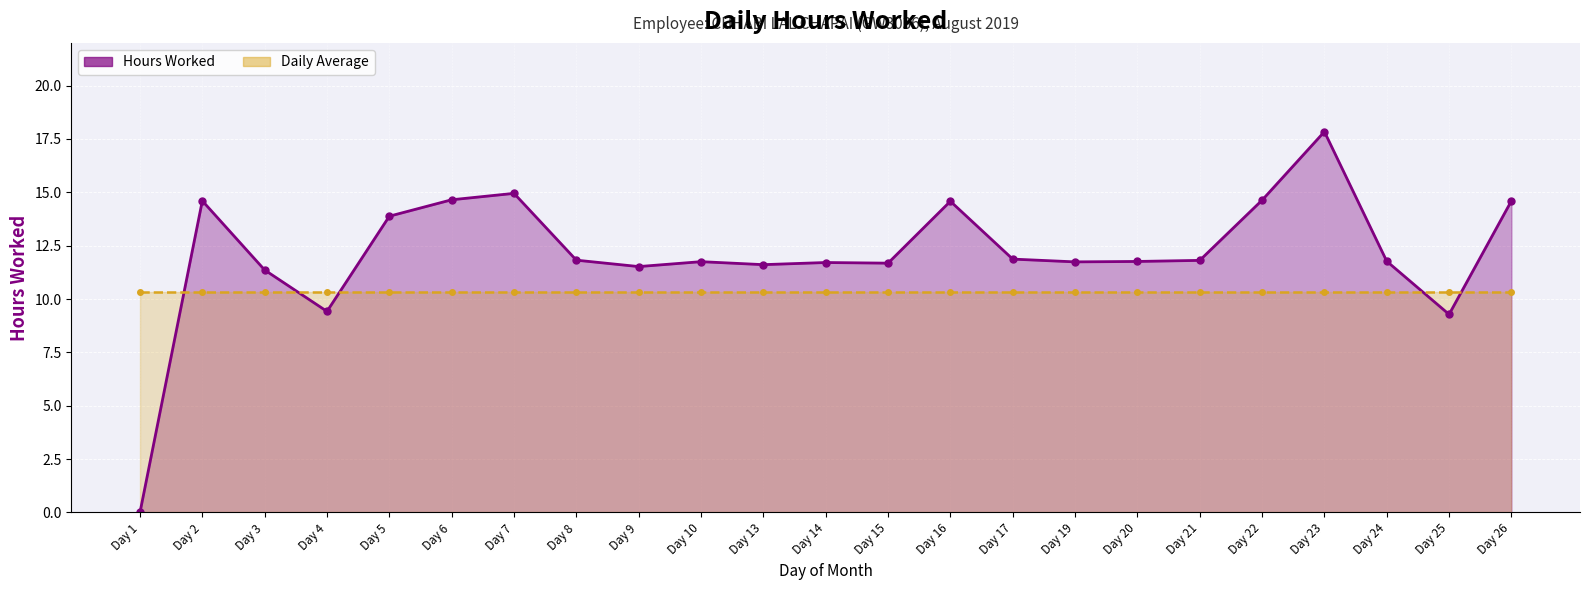

The value of Hours Worked at Day 23 is 28.0. True or false?

False